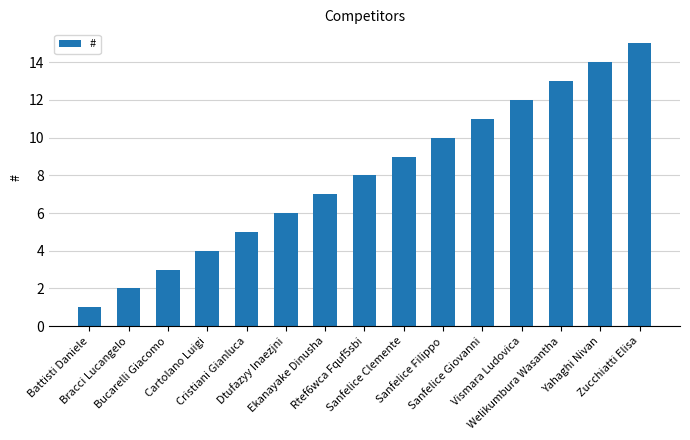

The chart shows a value of 1 at Bracci Lucangelo. True or false?

False